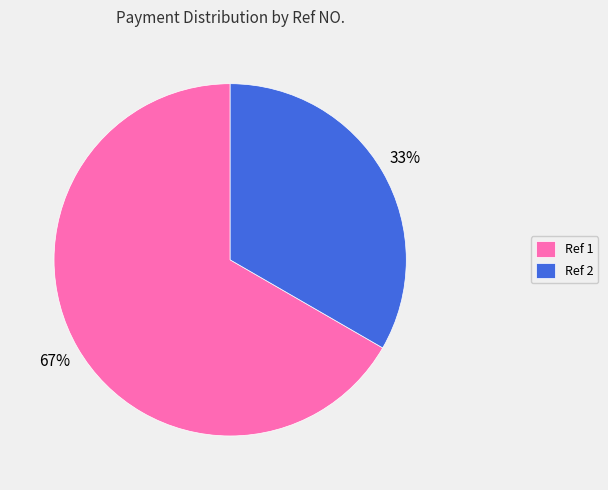

Which category accounts for the majority?

Ref 1